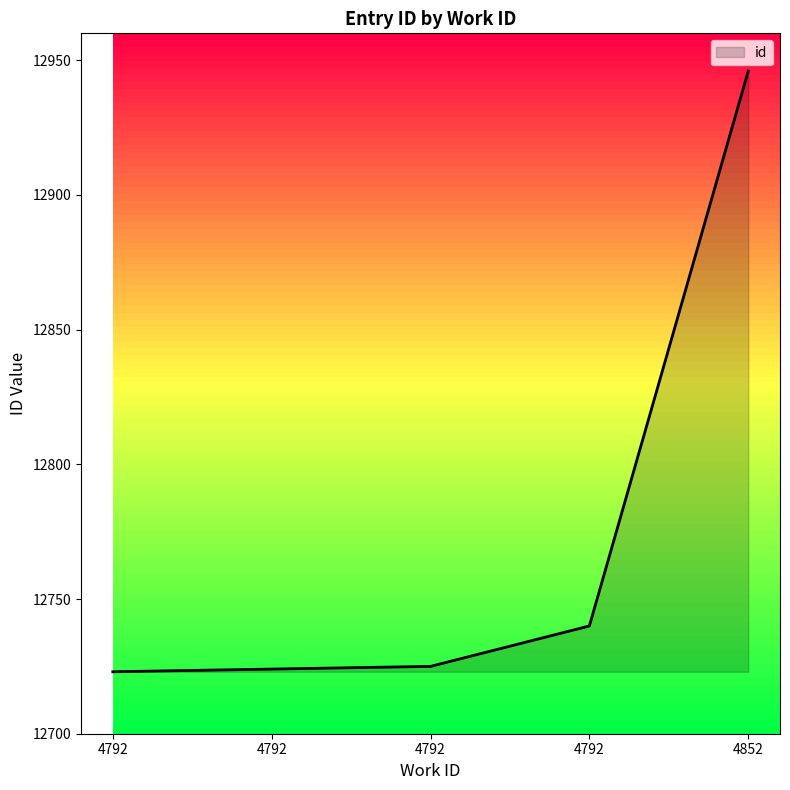

What is the average value?

12772